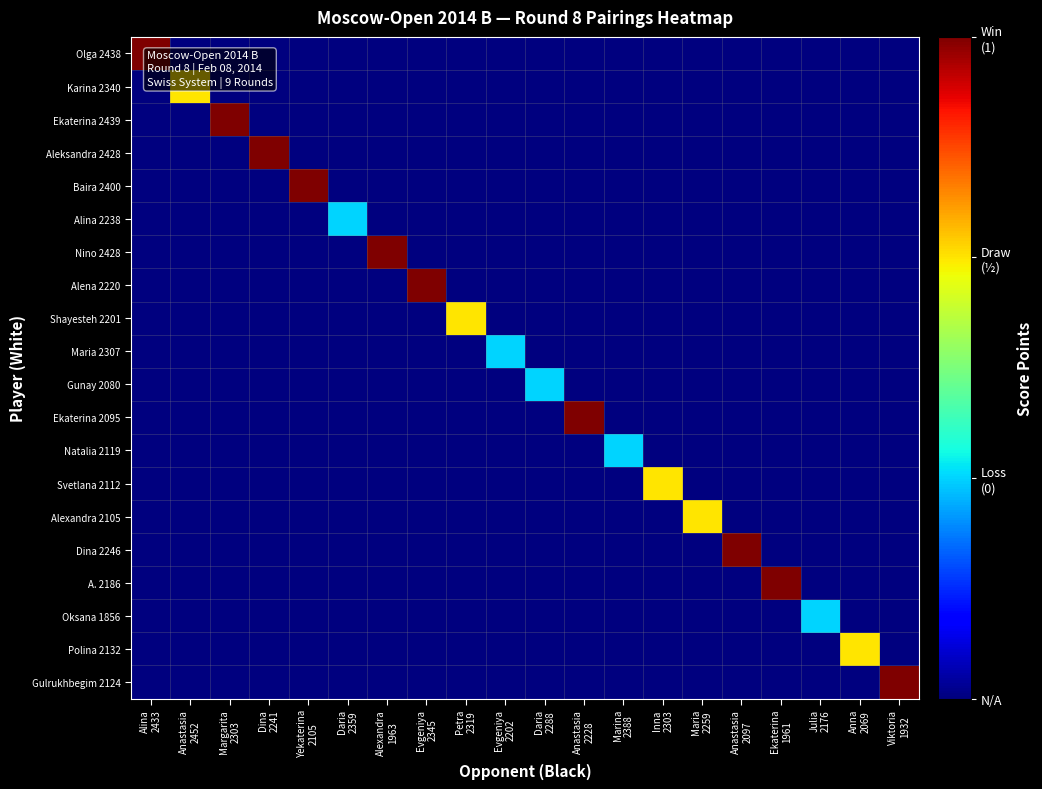

Between Anastasia
2228 and Julia
2176, which is larger?

Anastasia
2228